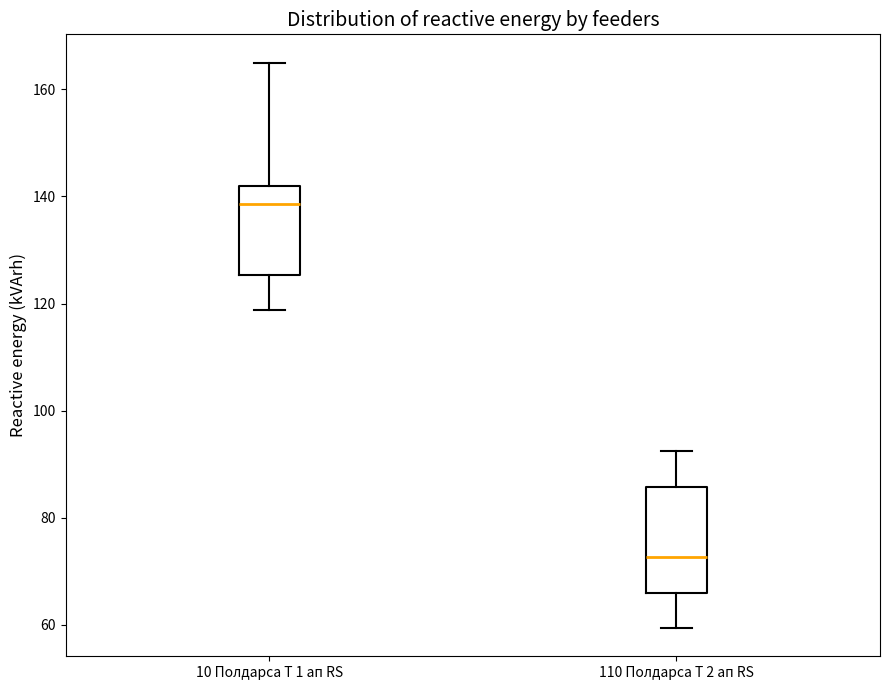

Reading left to right, read every box against the y-axis: the position of its median line, the range the box covers, and the ends of its whiskers. The values are not printed on the chart, so give them approximately, as read against the axis.

10 Полдарса Т 1 ап RS: median 138, box 126 to 142, whiskers 118 to 166
110 Полдарса Т 2 ап RS: median 72, box 66 to 86, whiskers 60 to 92